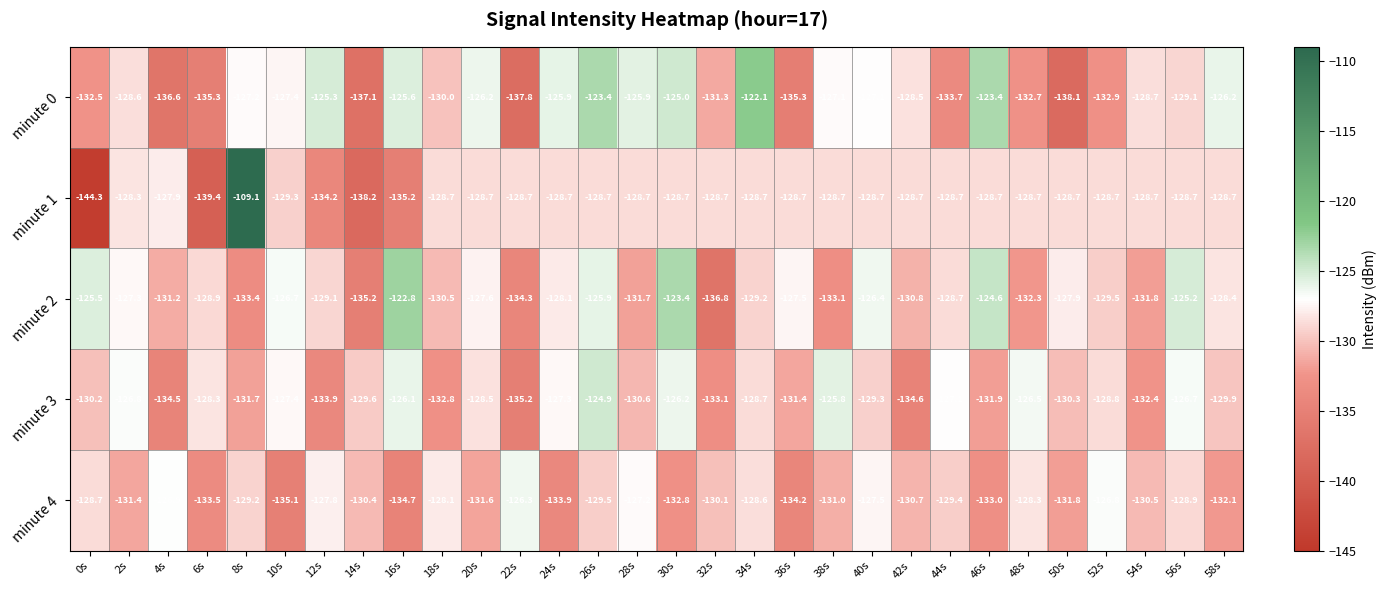

Count the number of categories in the chart.

30